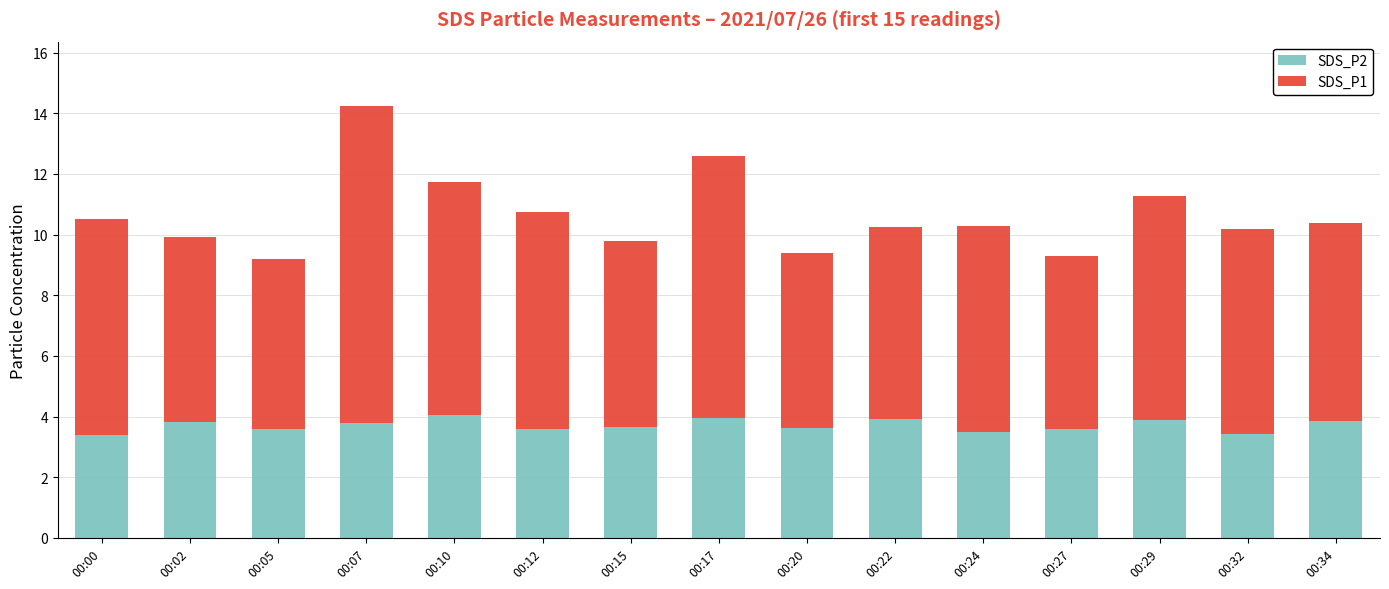

What is the average value of the SDS_P2 series?

3.7